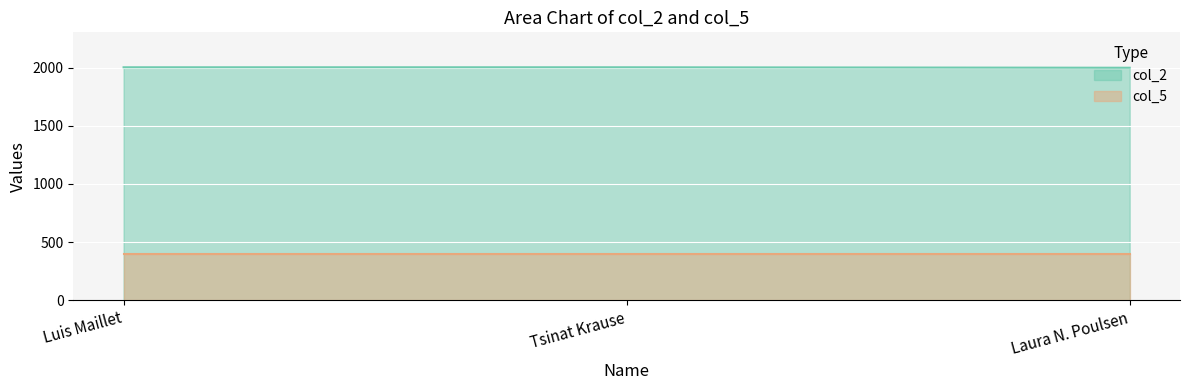

Count the number of categories in the chart.

3